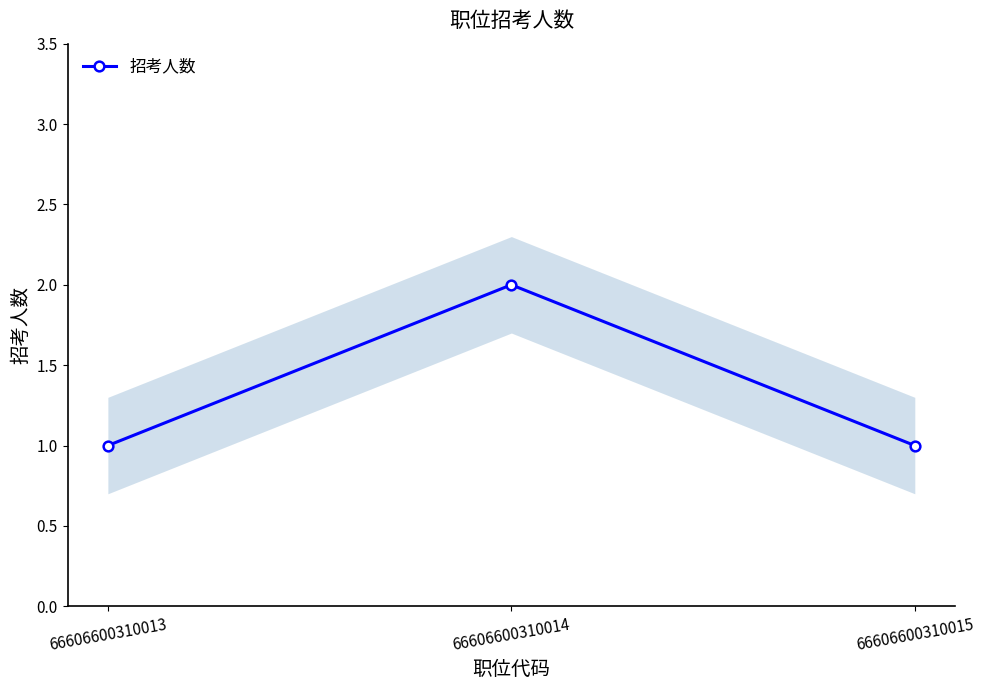

Which label corresponds to the largest value in the chart?

66606600310014